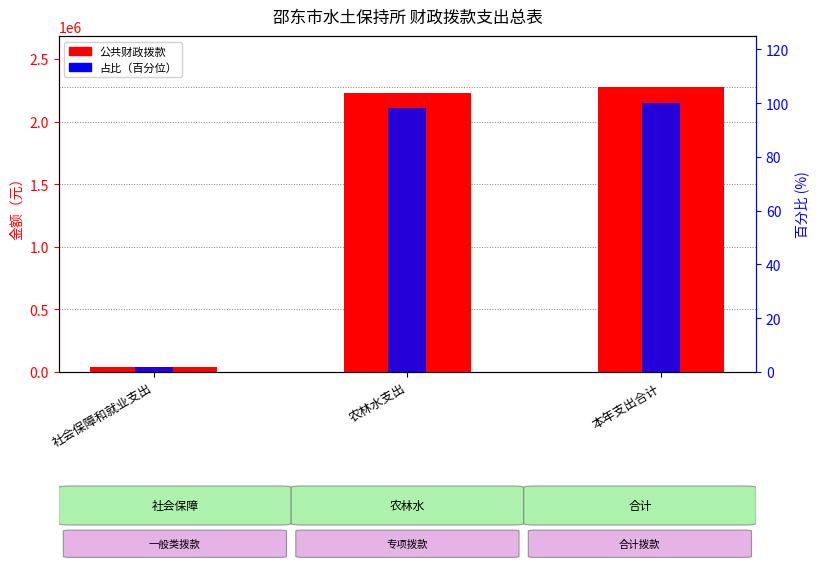

Which has a higher value, 本年支出合计 or 农林水支出?

本年支出合计